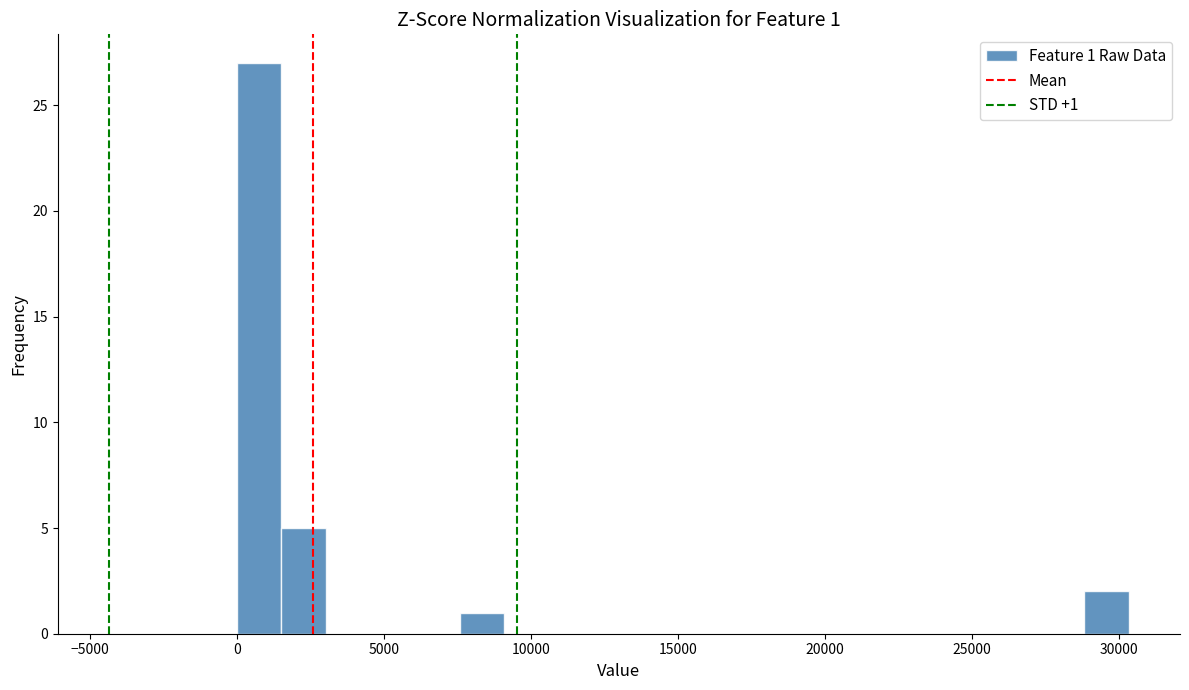

Read against the x-axis, roughly where is the centre of the tallest bar?

1000